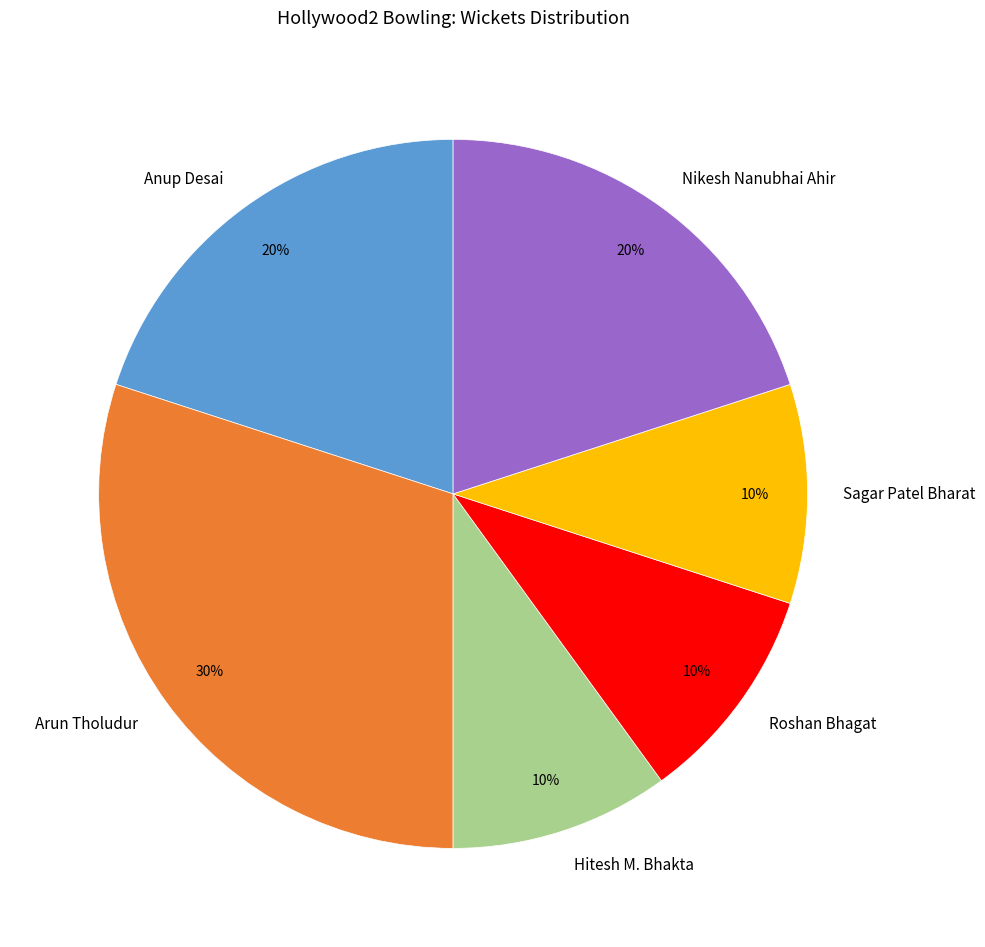

To the nearest percent, what is the average slice percentage?

17%